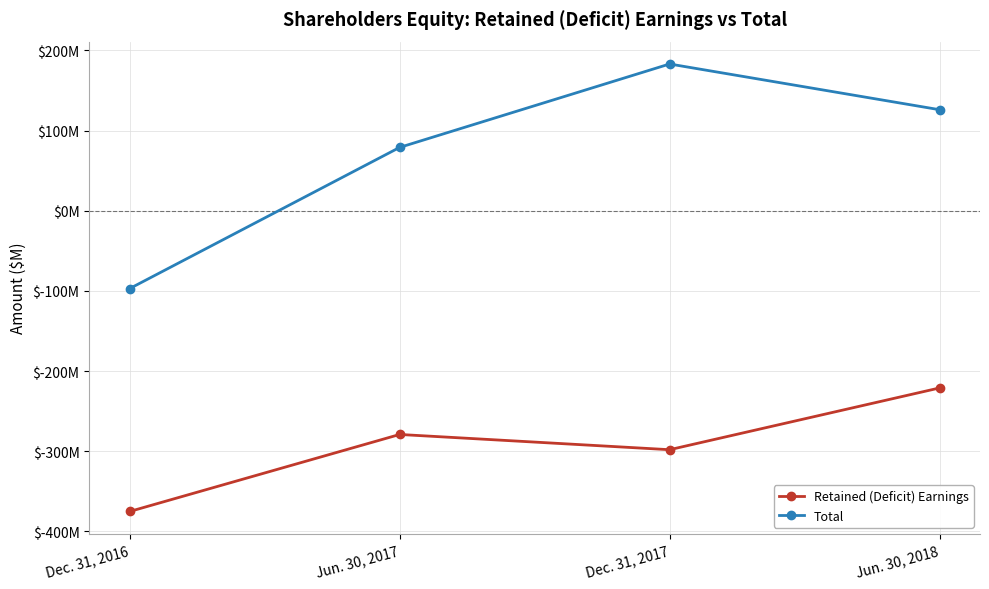

What is the label of the 1st point from the left?

Dec. 31, 2016